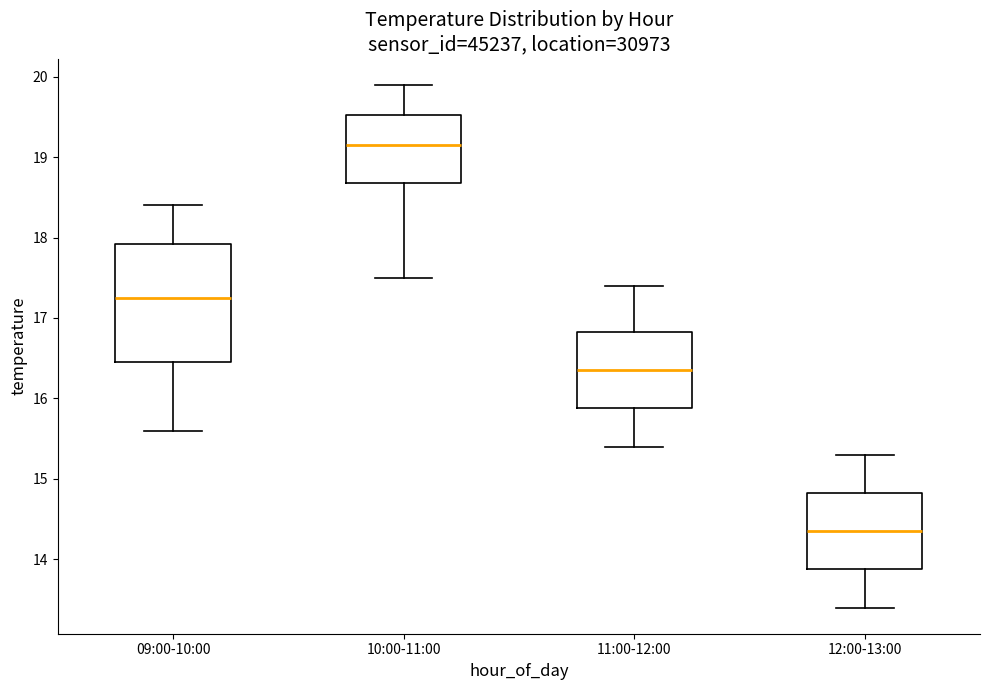

Reading left to right, transcribe this box plot: for each box, give where its median line is, the range the box spans, and where its two whiskers end, as read against the y-axis. The values are not printed on the chart, so give them approximately, as read against the axis.

09:00-10:00: median 17.3, box 16.5 to 17.9, whiskers 15.6 to 18.4
10:00-11:00: median 19.2, box 18.7 to 19.5, whiskers 17.5 to 19.9
11:00-12:00: median 16.4, box 15.9 to 16.8, whiskers 15.4 to 17.4
12:00-13:00: median 14.4, box 13.9 to 14.8, whiskers 13.4 to 15.3